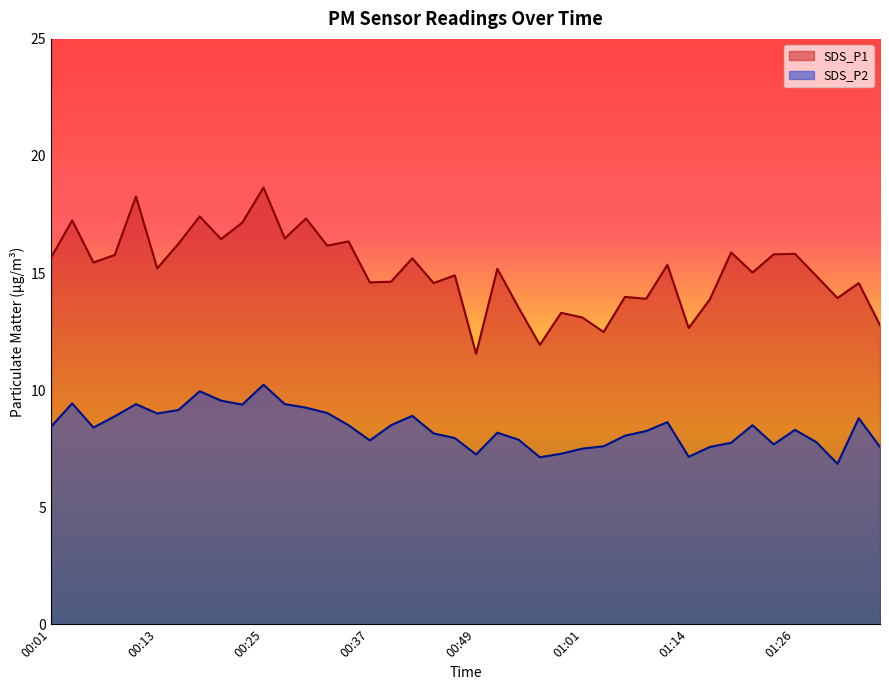

What is the label of the 16th point from the left?

00:37